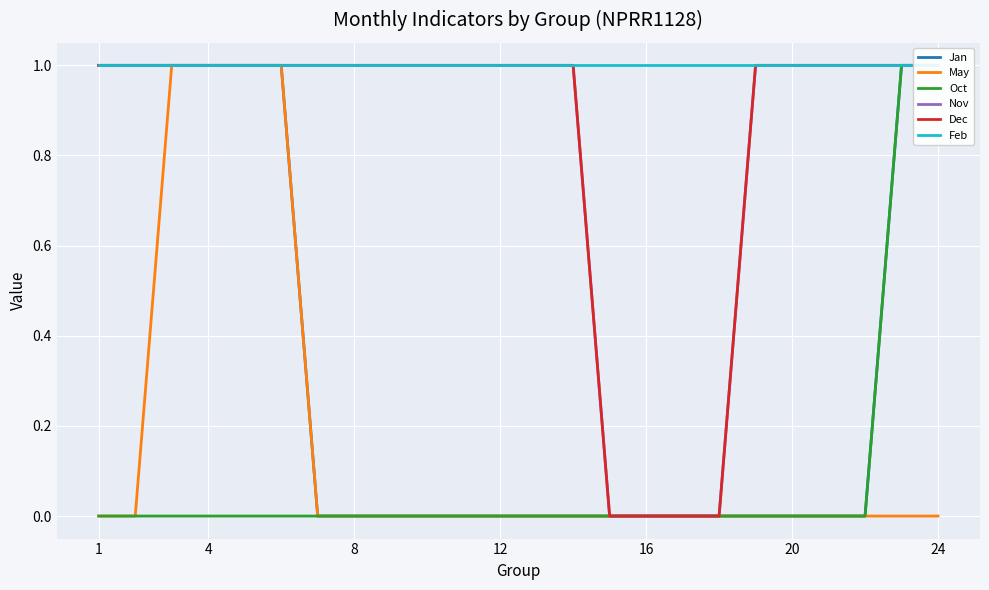

True or false: Jan and May cross at least once.

False